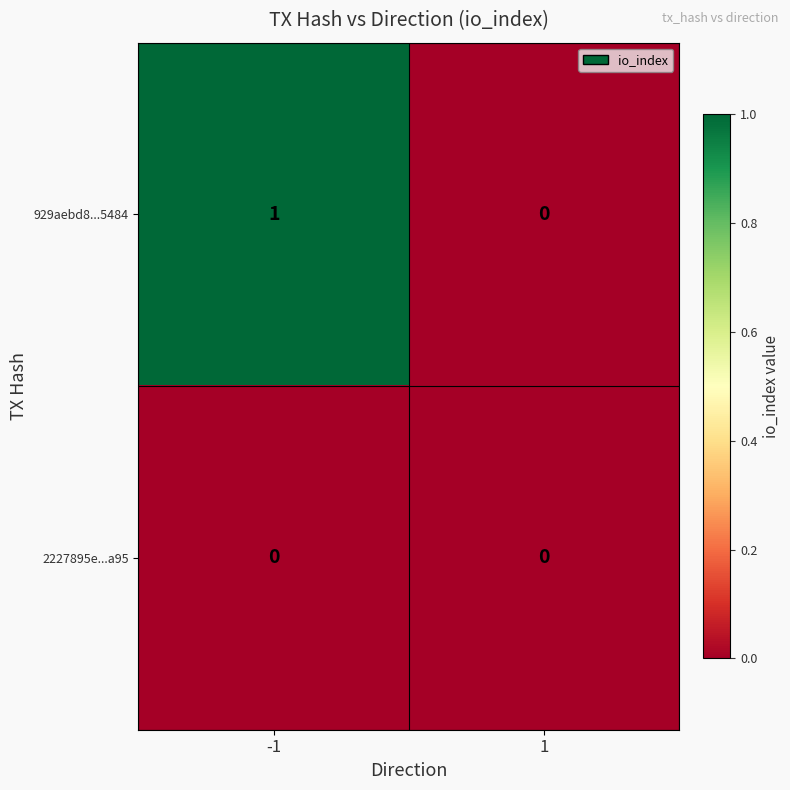

Which series has the widest spread of values?

929aebd8...5484